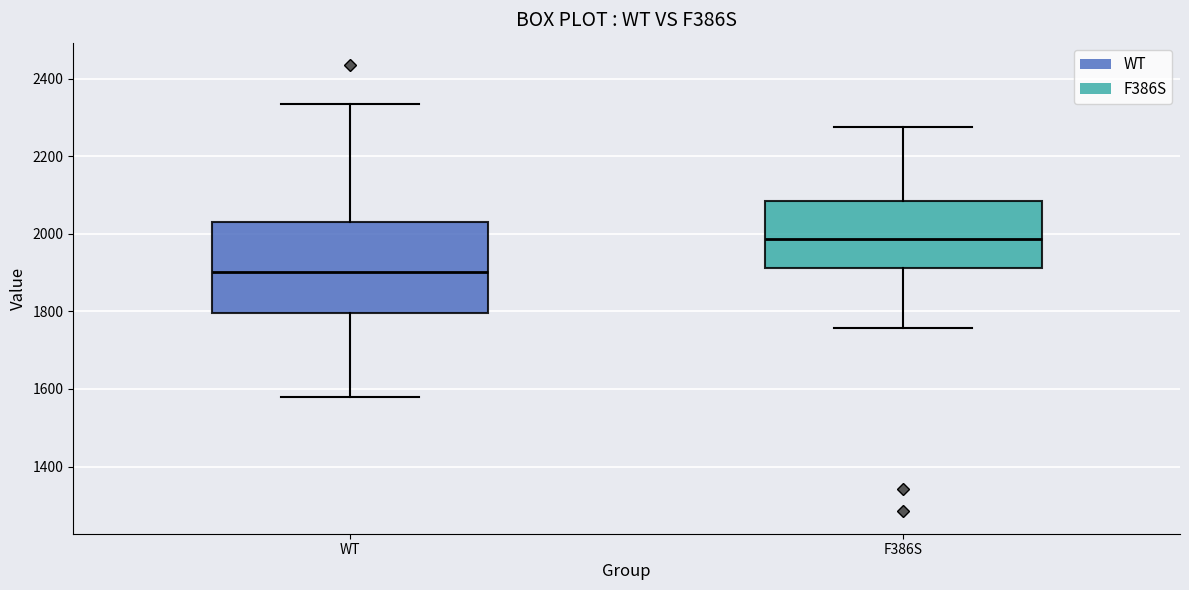

Which box is the tallest, from its lower edge to its upper edge?

WT